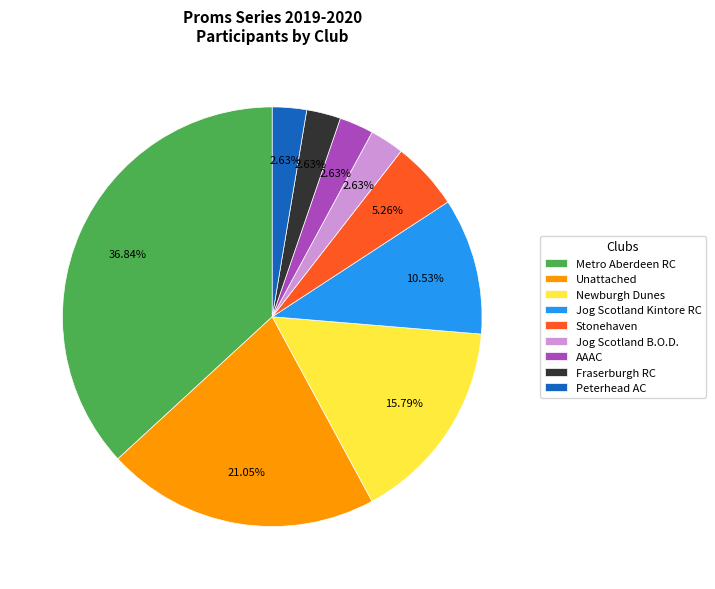

Is there a majority slice in this chart?

No